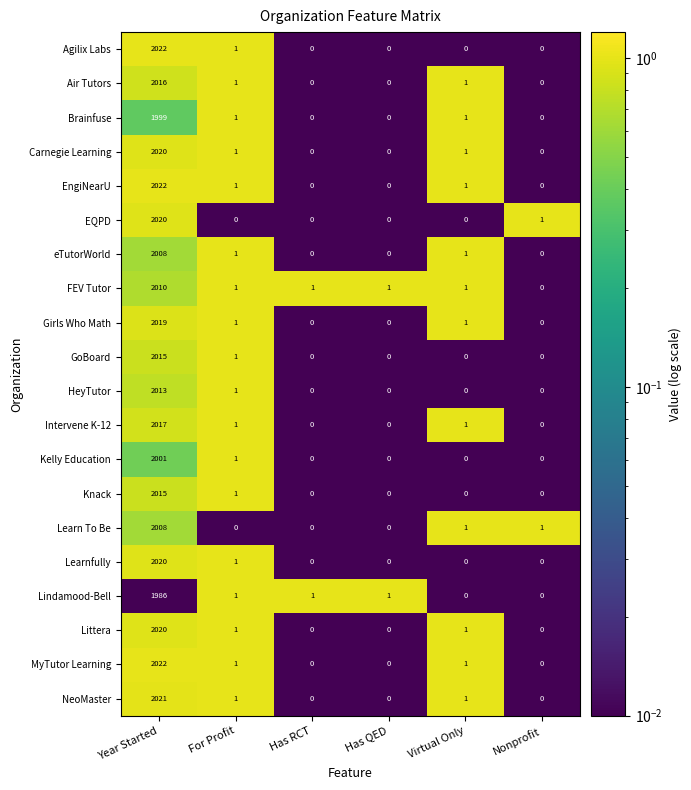

At which category is the sum across all series the highest?

Year Started